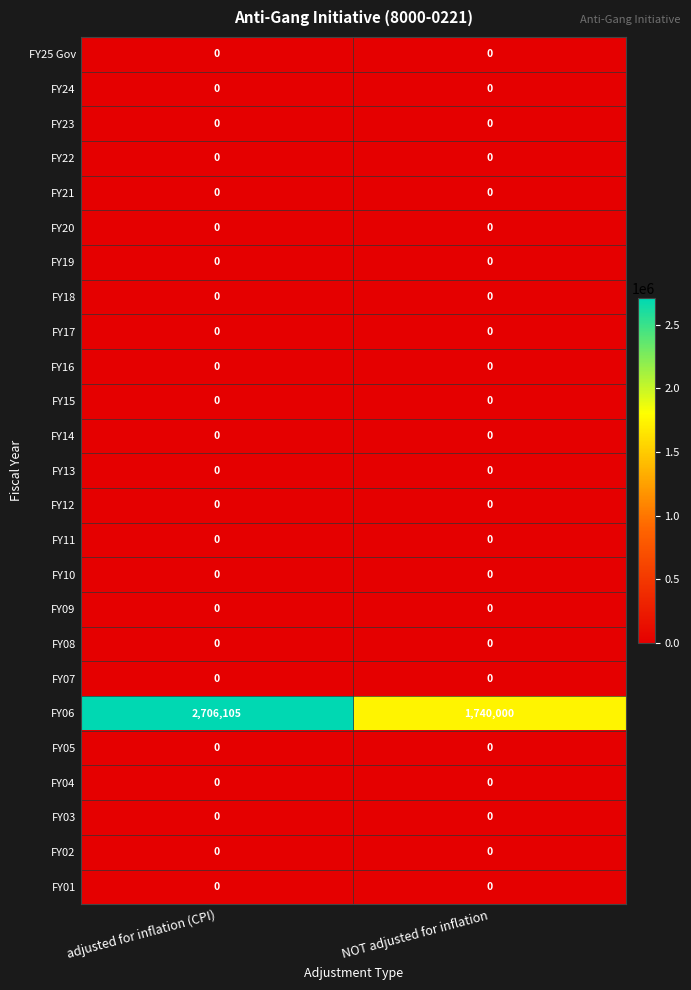

The FY15 series shows 0 at NOT adjusted for inflation. True or false?

True